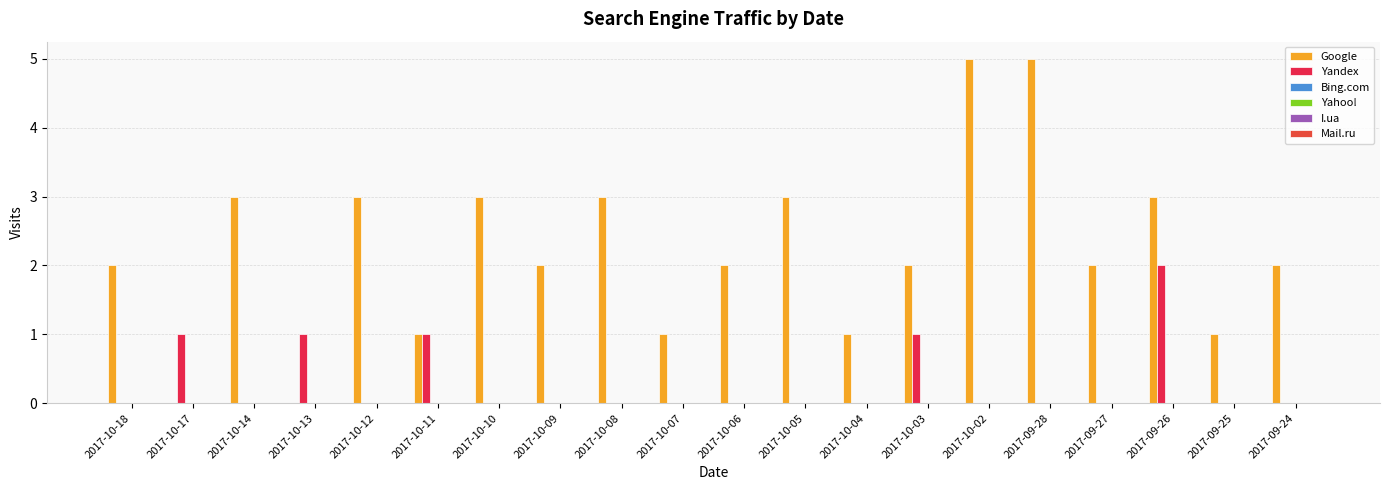

Reading left to right, transcribe all the data shown in this chart.

Google: 2	0	3	0	3	1	3	2	3	1	2	3	1	2	5	5	2	3	1	2
Yandex: 0	1	0	1	0	1	0	0	0	0	0	0	0	1	0	0	0	2	0	0
Bing.com: 0	0	0	0	0	0	0	0	0	0	0	0	0	0	0	0	0	0	0	0
Yahoo!: 0	0	0	0	0	0	0	0	0	0	0	0	0	0	0	0	0	0	0	0
I.ua: 0	0	0	0	0	0	0	0	0	0	0	0	0	0	0	0	0	0	0	0
Mail.ru: 0	0	0	0	0	0	0	0	0	0	0	0	0	0	0	0	0	0	0	0